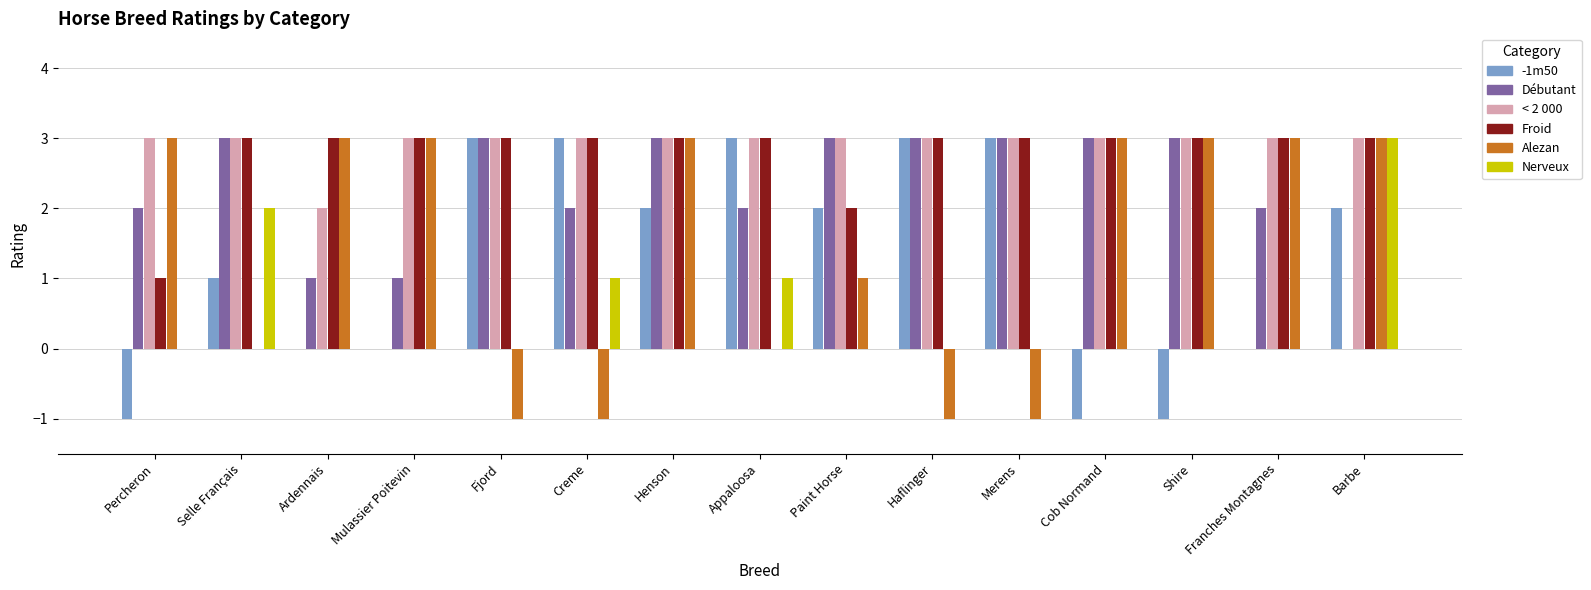

What is the sum of all Froid values?

42